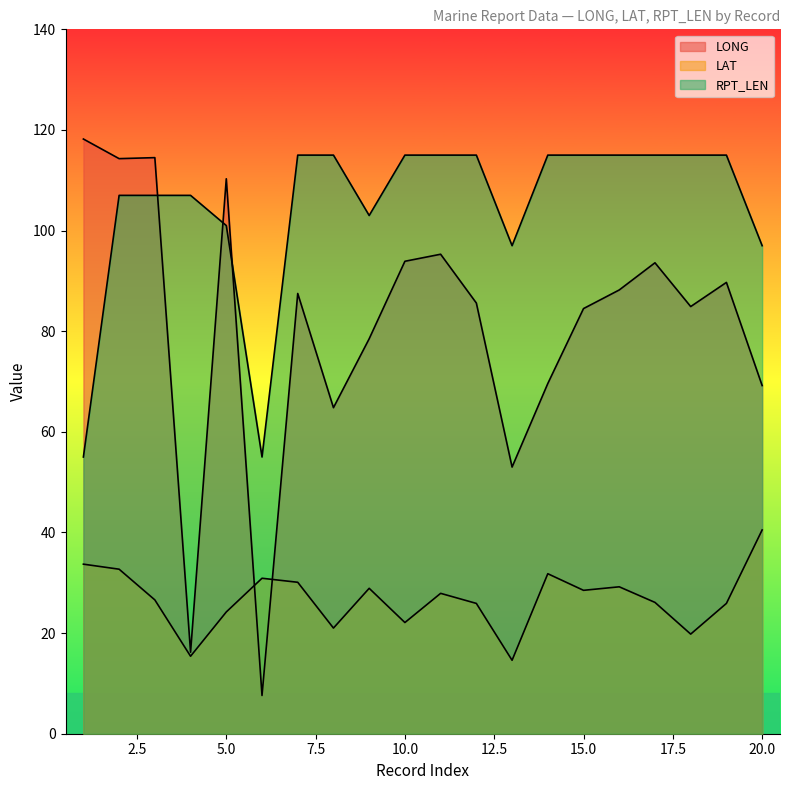

True or false: LONG and LAT intersect in this chart.

True